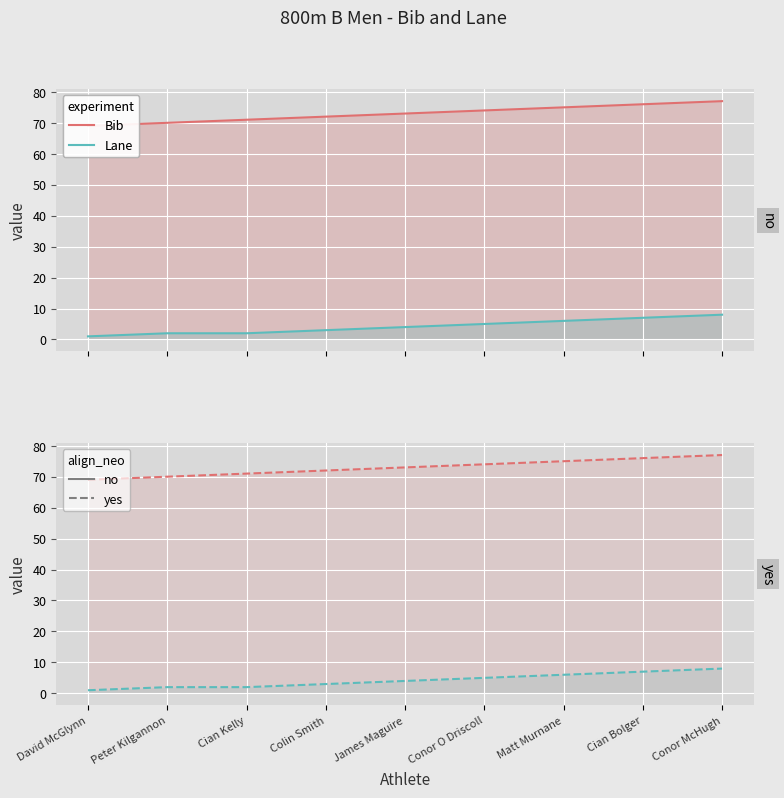

Is it true that Bib equals 27 at David McGlynn?

False